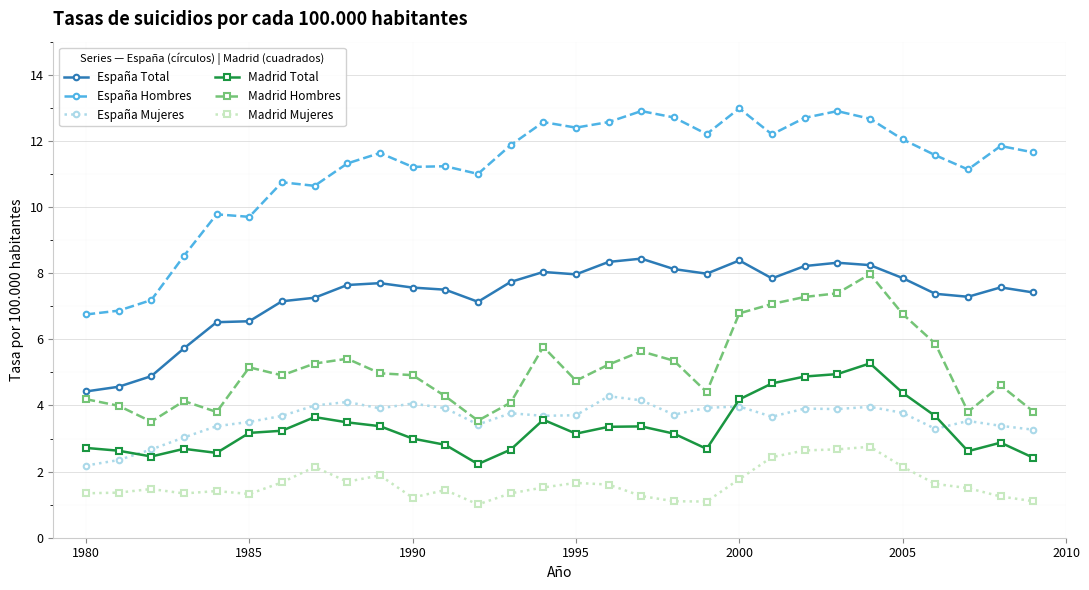

Which series has the largest total across all categories?

España Hombres